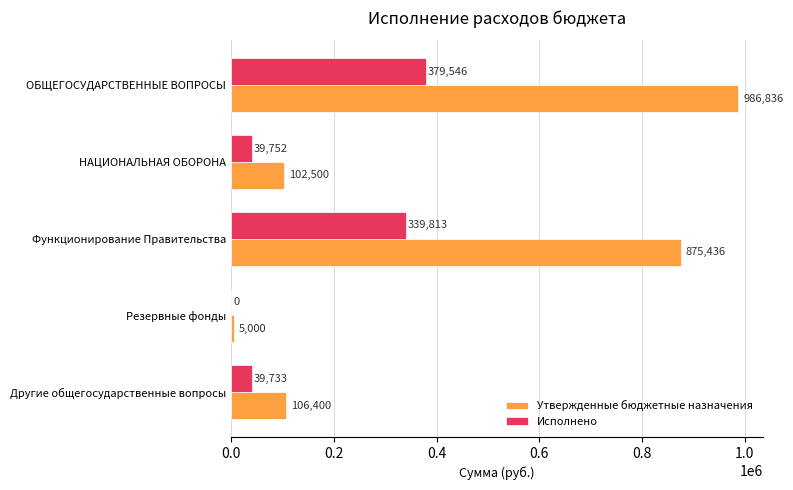

The value of Исполнено at Функционирование Правительства is 103744.2. True or false?

False